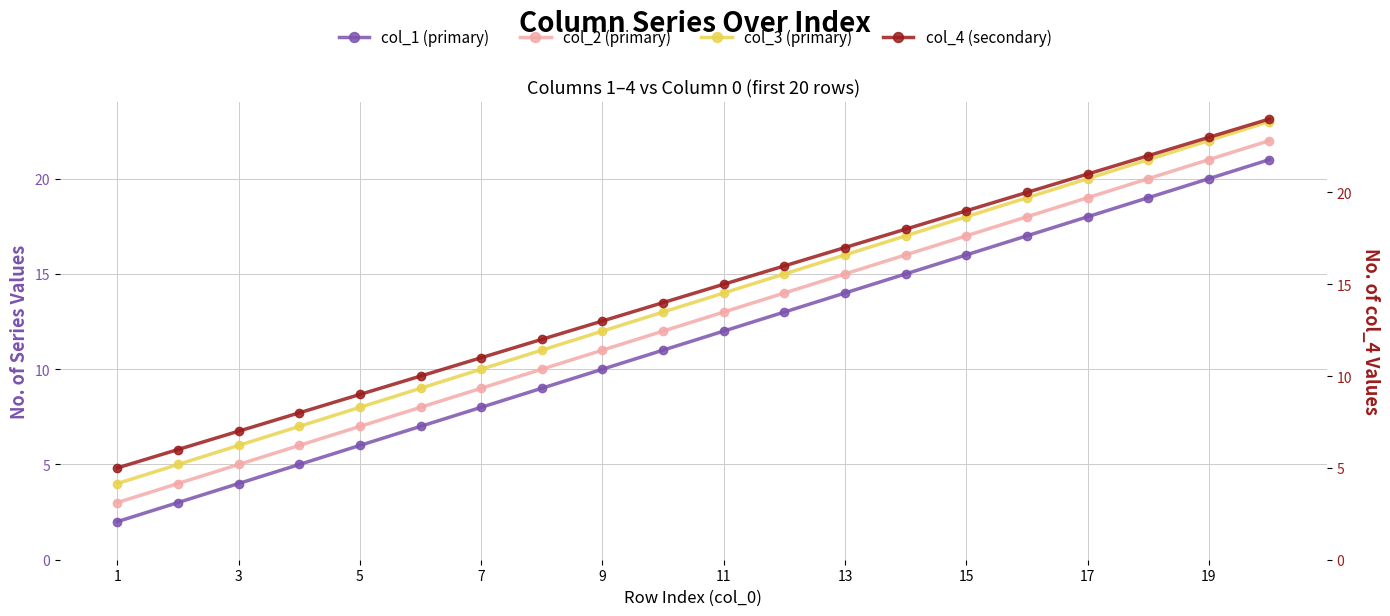

What are all the series names shown in the legend?

col_1 (primary), col_2 (primary), col_3 (primary), col_4 (secondary)